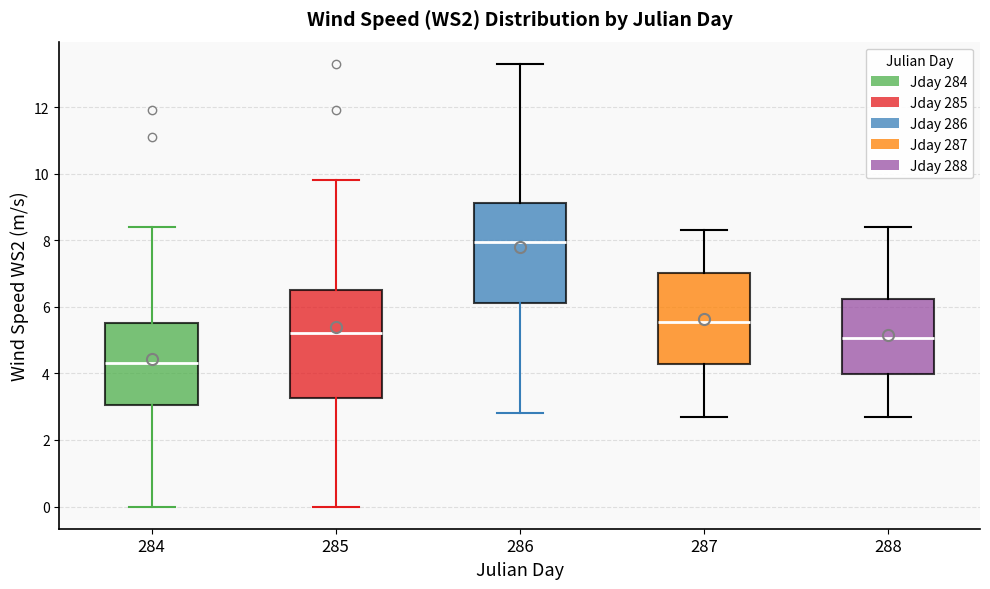

Comparing the boxes themselves (not the whiskers), which one is the tallest?

285